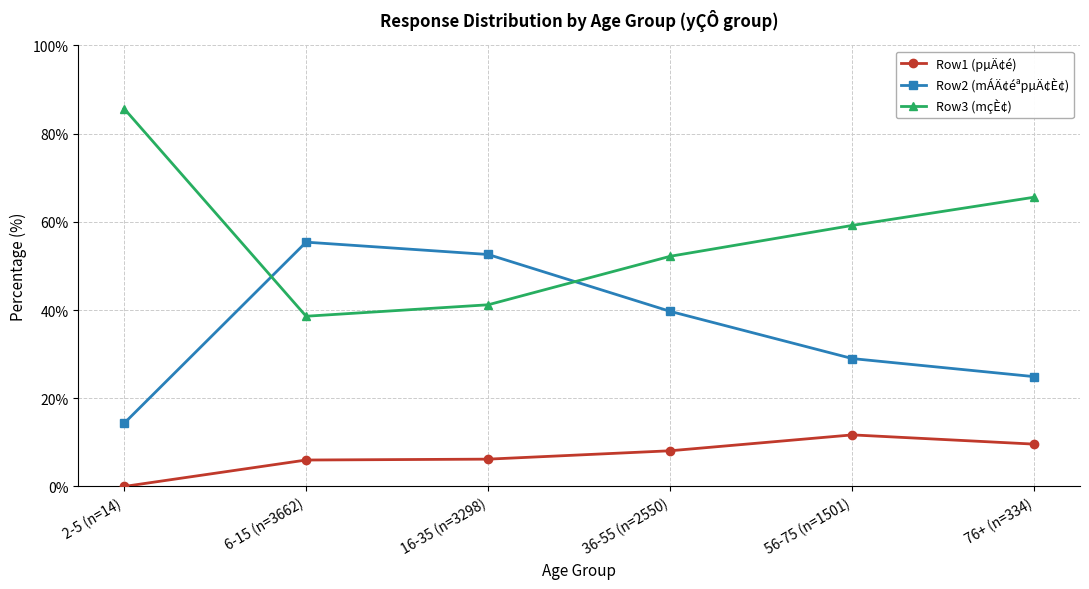

At which label does Row2 (mÁÄ¢éªpµÄ¢È¢) first exceed 39?

6-15 (n=3662)